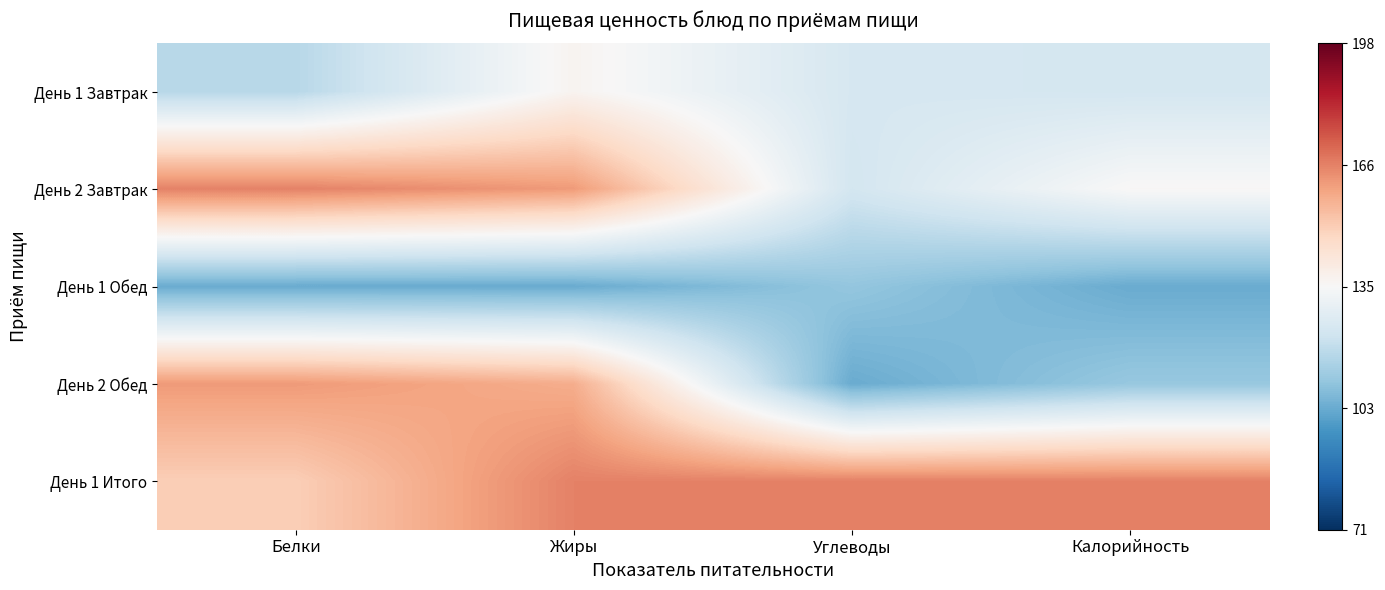

Which series has the largest total across all categories?

День 1 Итого